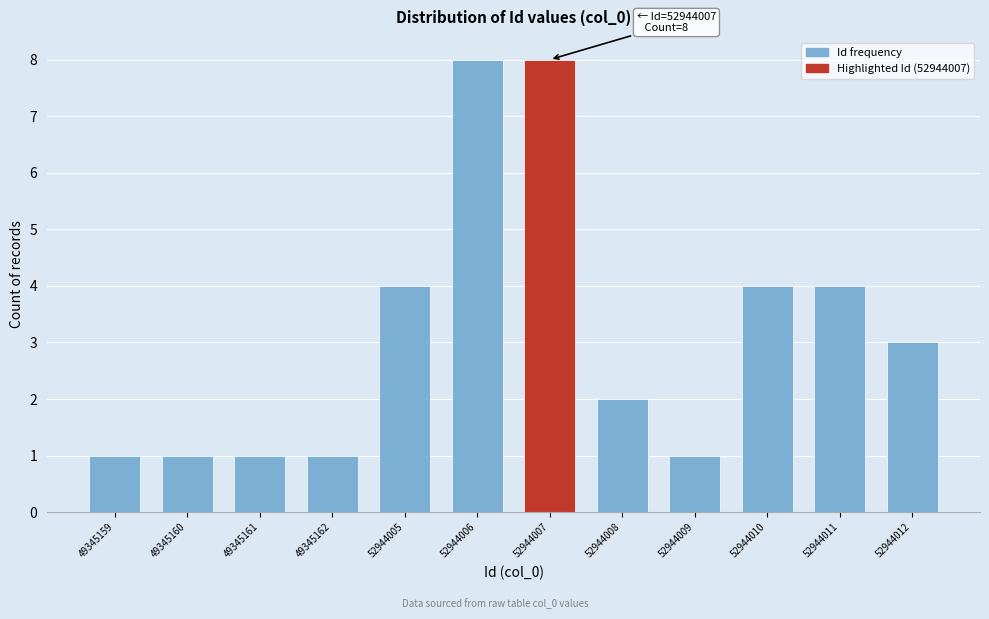

Reading right to left, list all the values displayed in this chart.

3	4	4	1	2	8	8	4	1	1	1	1